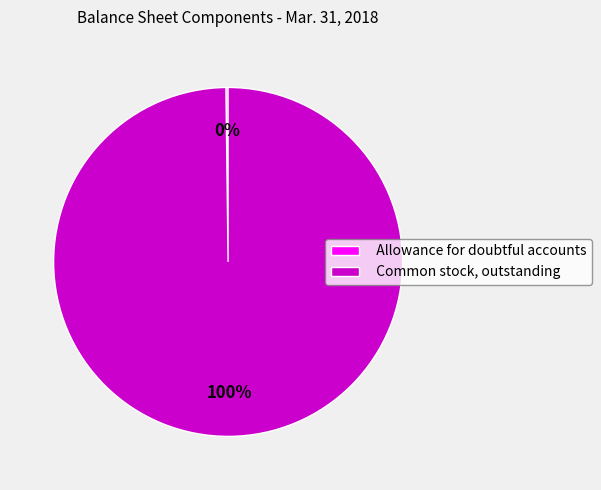

Is there a majority slice in this chart?

Yes